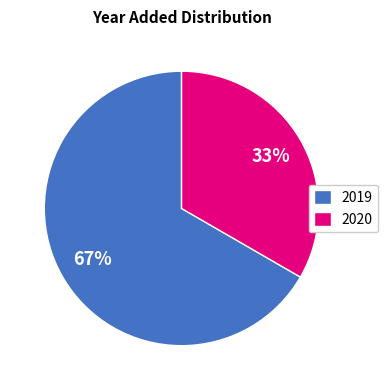

What is the ratio of the value at 2020 to the value at 2019?

0.5